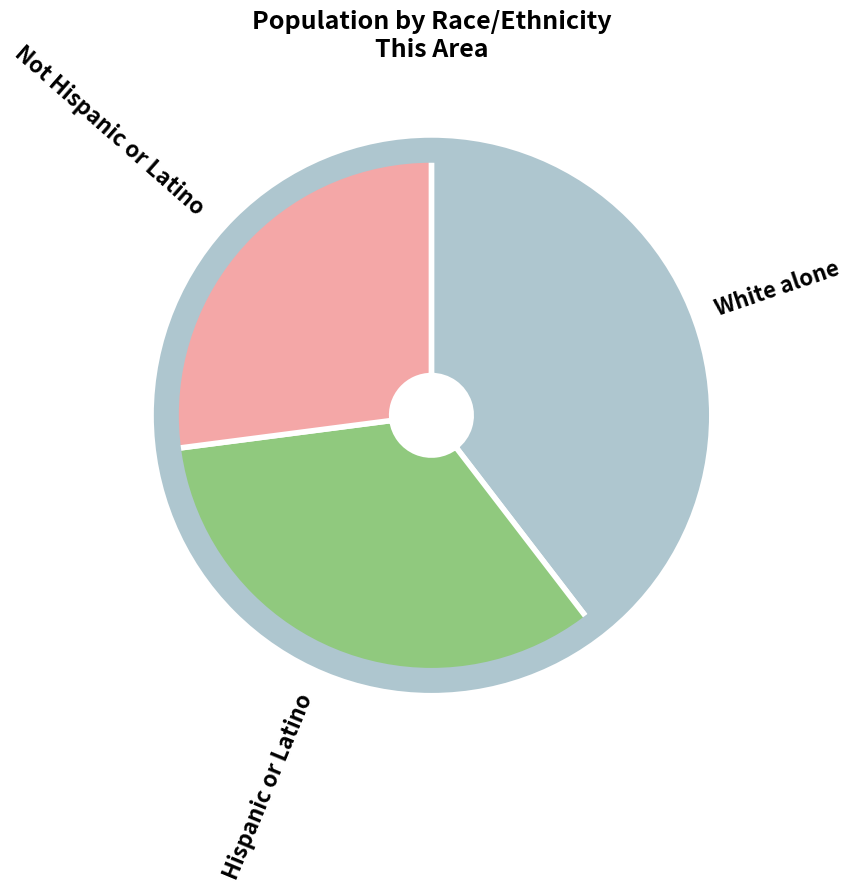

Which has a higher value, Not Hispanic or Latino or Hispanic or Latino?

Hispanic or Latino